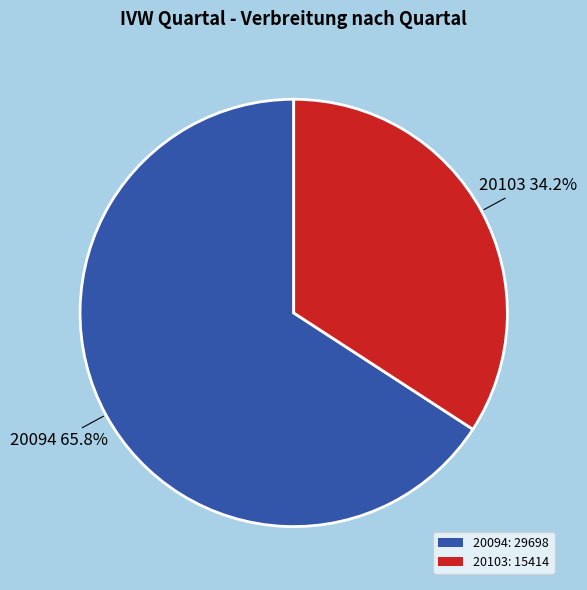

How many segments does this pie chart have?

2